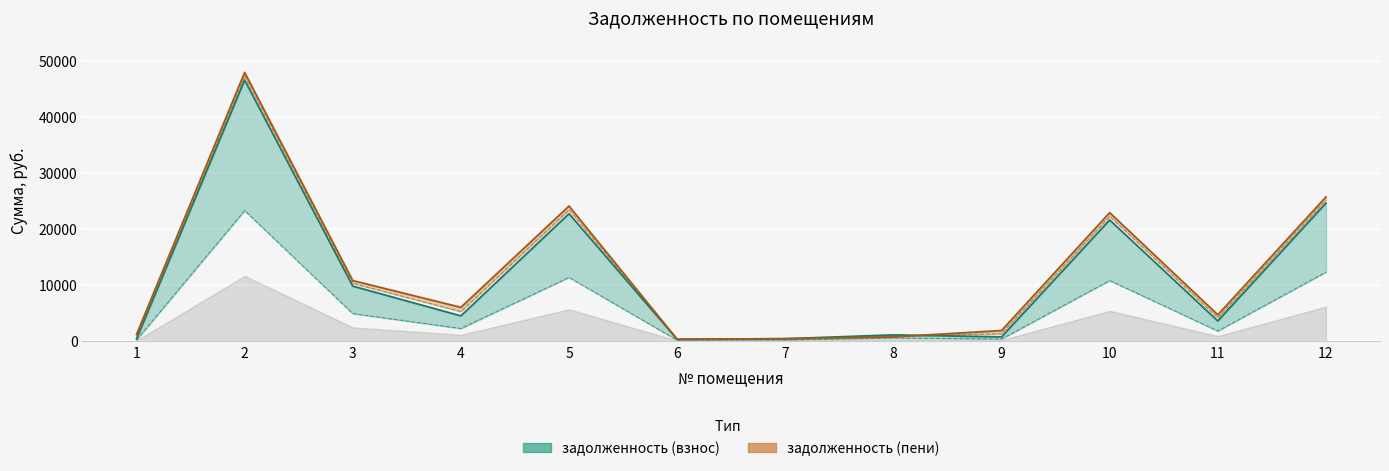

True or false: задолженность (взнос) has more than 0 points higher than both neighbors.

True